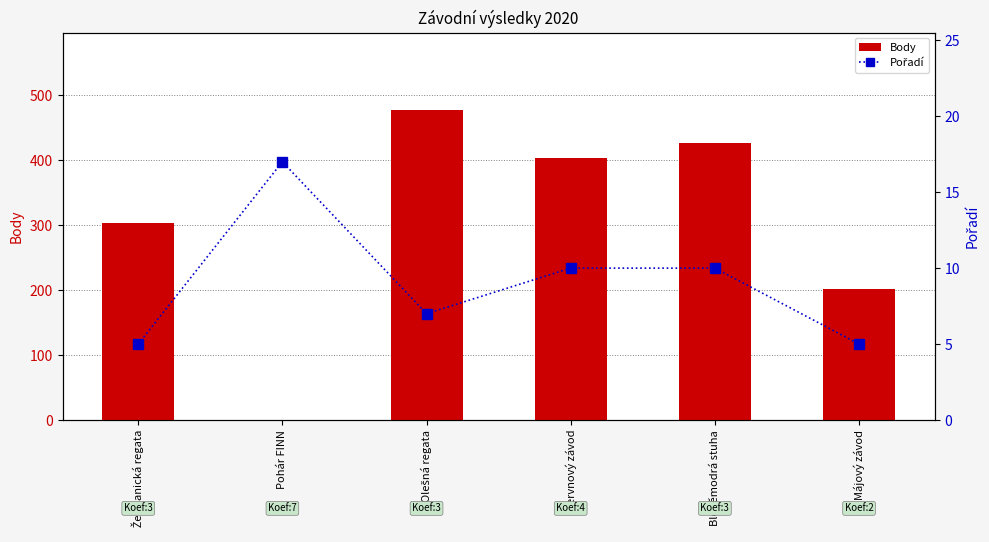

At which label does Body first exceed 404?

Olešná regata